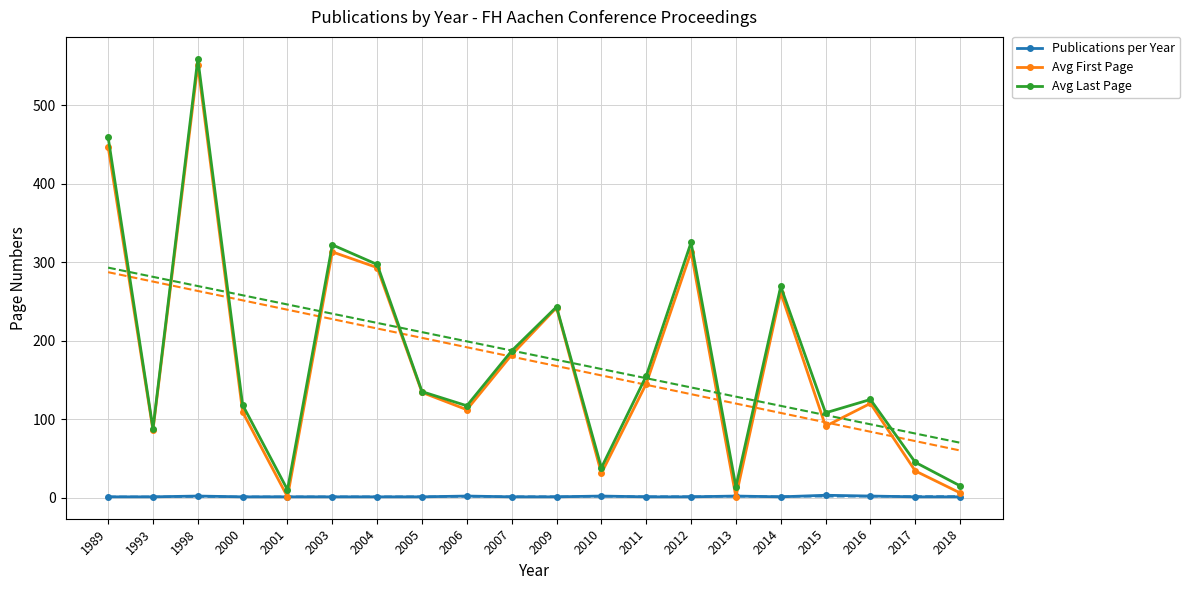

What is the sum of the Avg First Page values at 2017 and 2010?

65